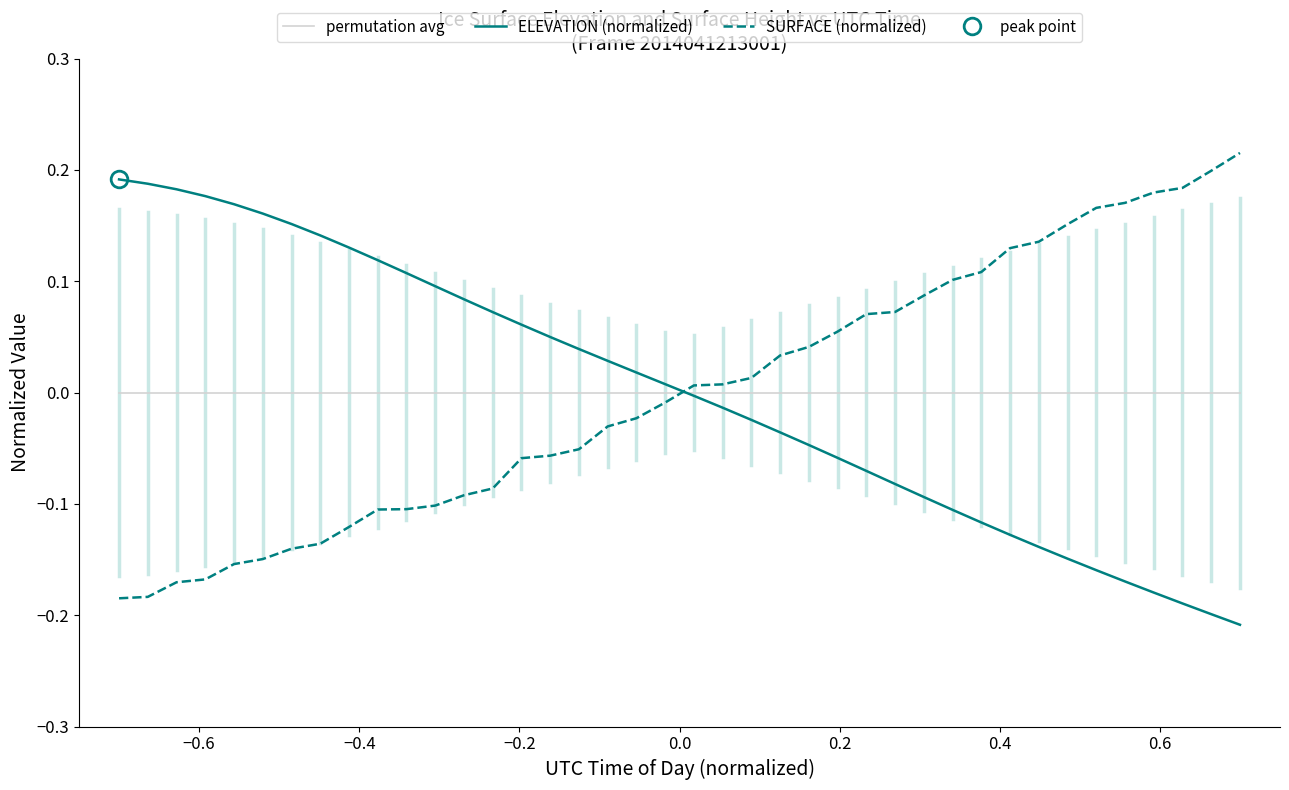

Rank the series by their maximum value, from highest to lowest.

SURFACE (normalized), ELEVATION (normalized), permutation avg